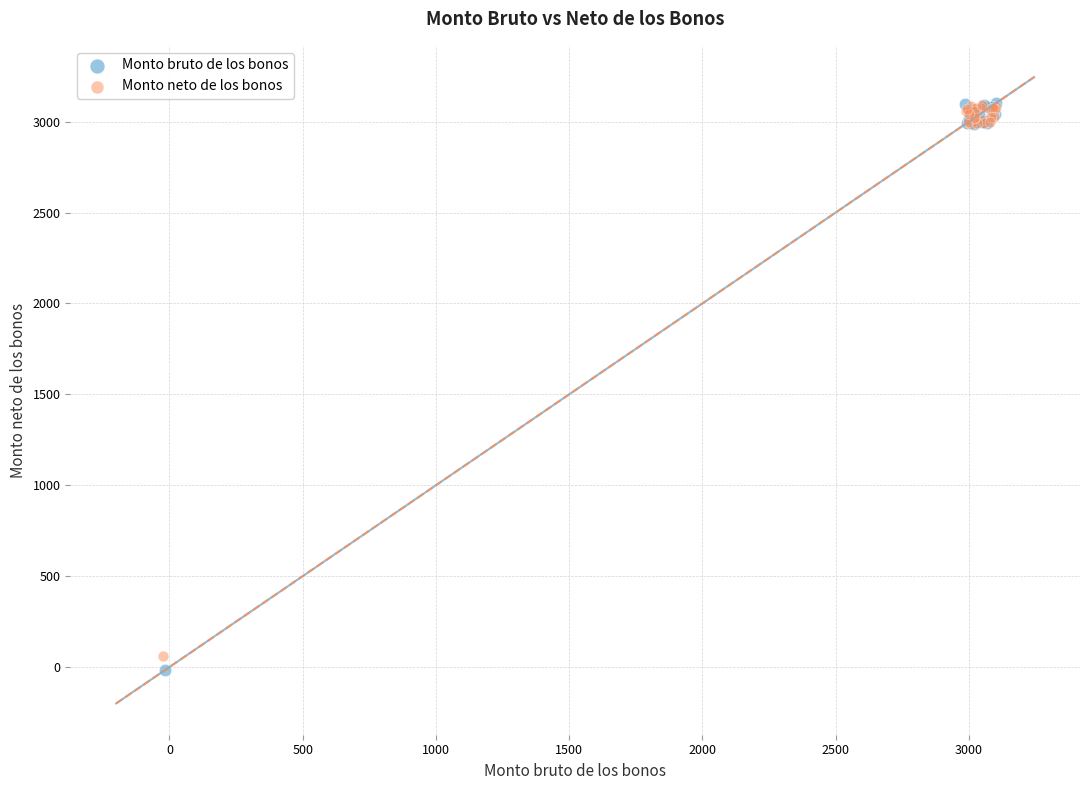

Which series contains the lowest Y value?

Monto bruto de los bonos